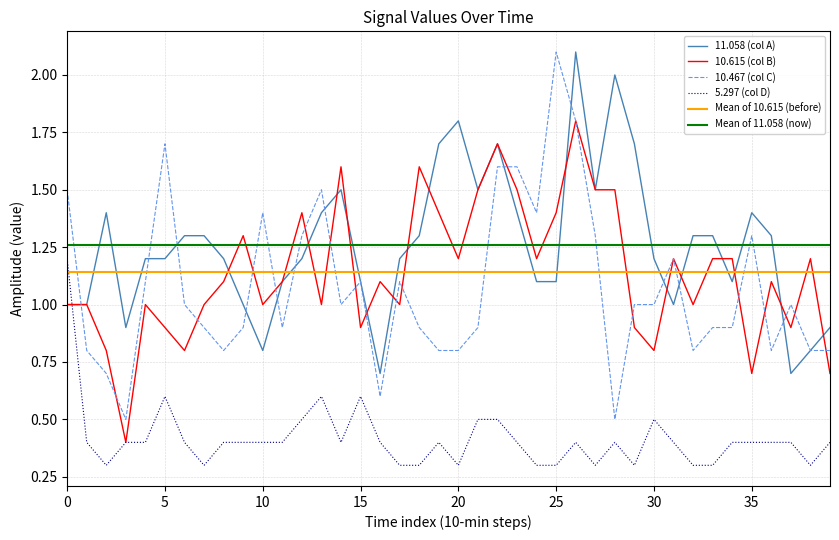

How many distinct data groups are displayed?

4